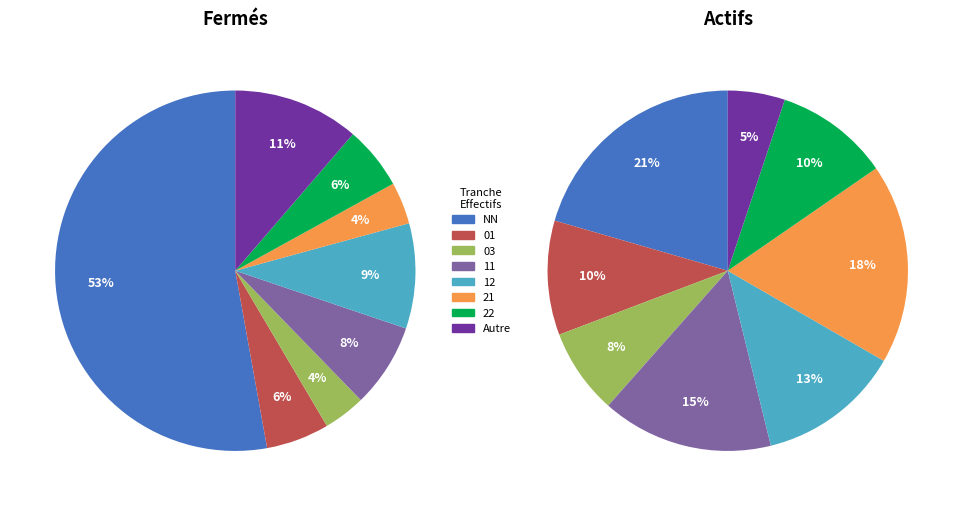

Does 22 account for over 50% of the chart?

No